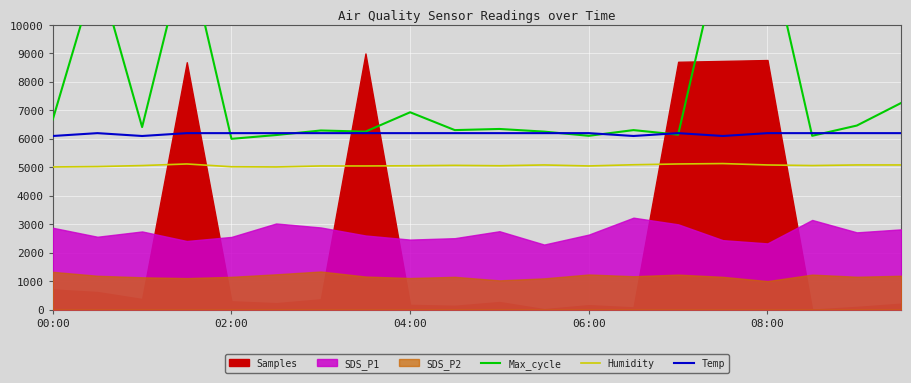

What is the average value of the Temp series?

6180.0